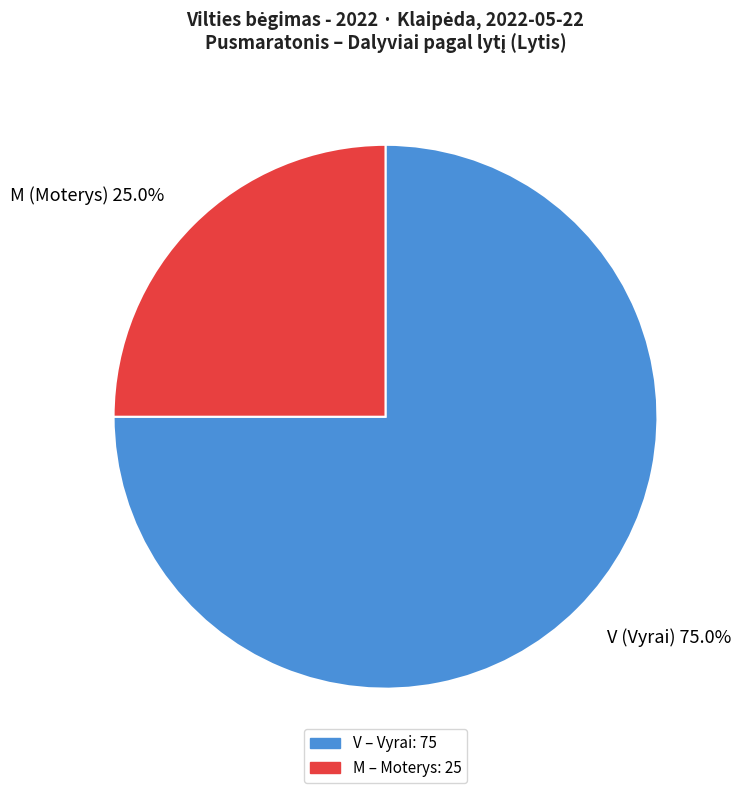

Rank the categories by value from lowest to highest.

M, V